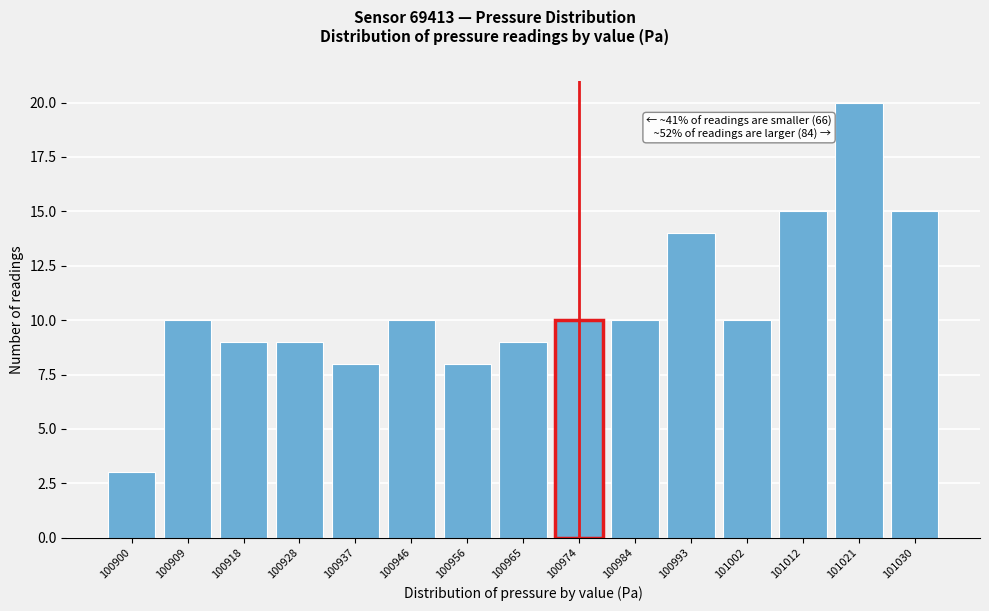

Reading right to left, what are all the values shown in this chart?

101030=15	101021=20	101012=15	101002=10	100993=14	100984=10	100974=10	100965=9	100956=8	100946=10	100937=8	100928=9	100918=9	100909=10	100900=3